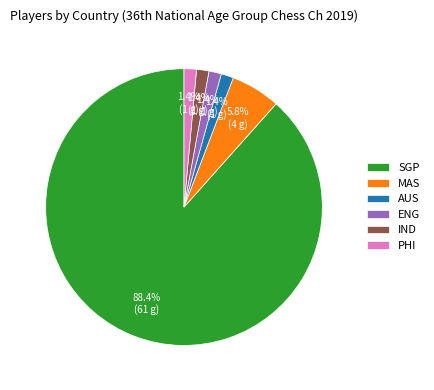

Between MAS and IND, which is larger?

MAS